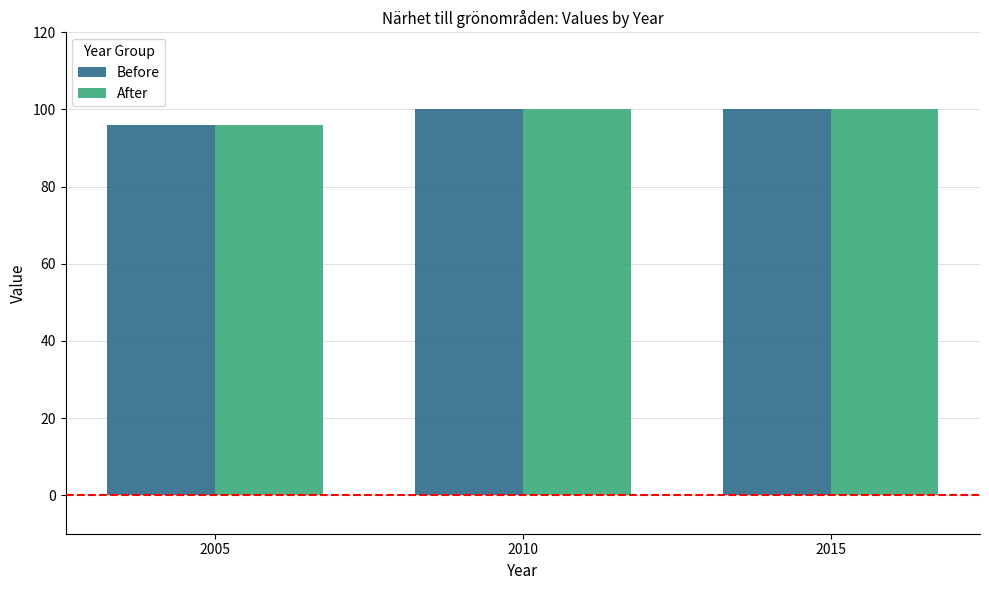

What is the approximate value of Before at 2015?

100